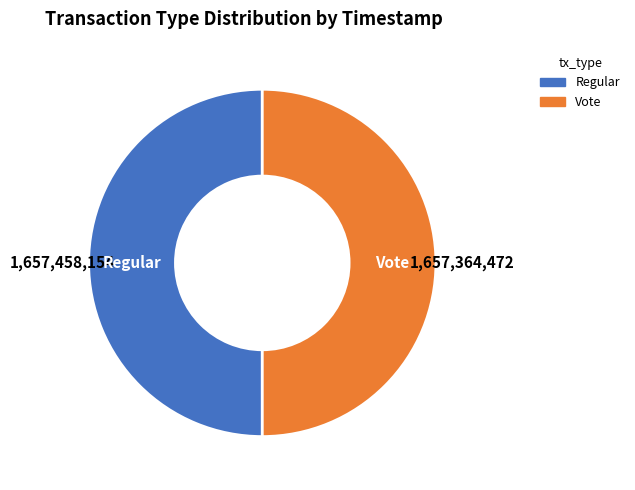

The Vote slice represents 50% of the pie. True or false?

True